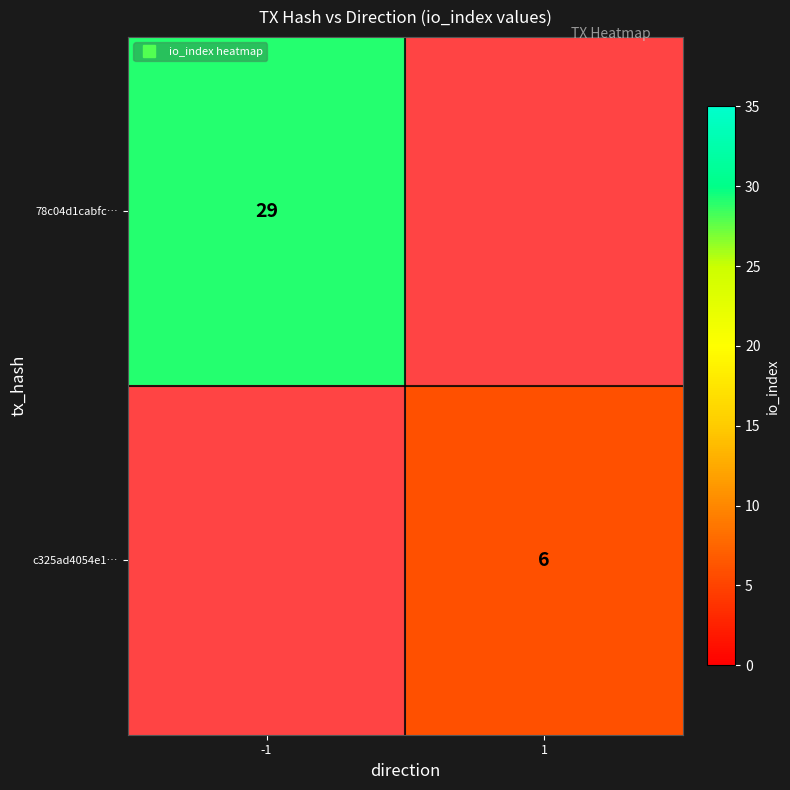

Between 1 and -1, which is larger?

-1